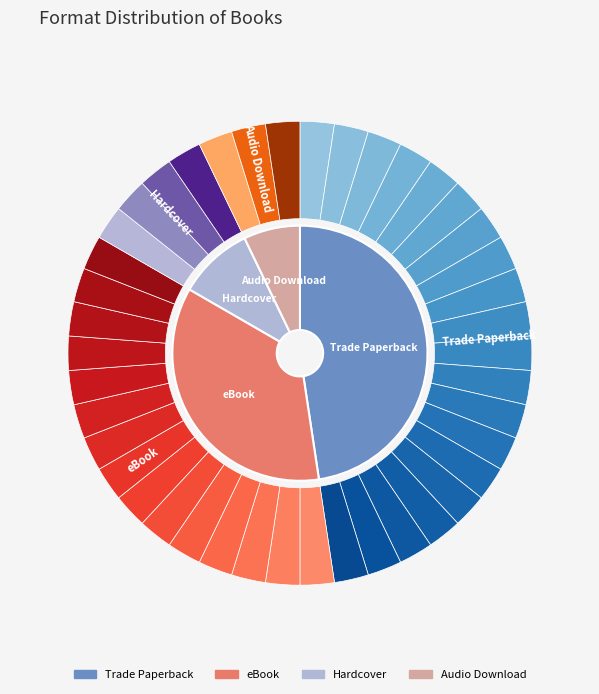

Does any single category account for the majority?

No